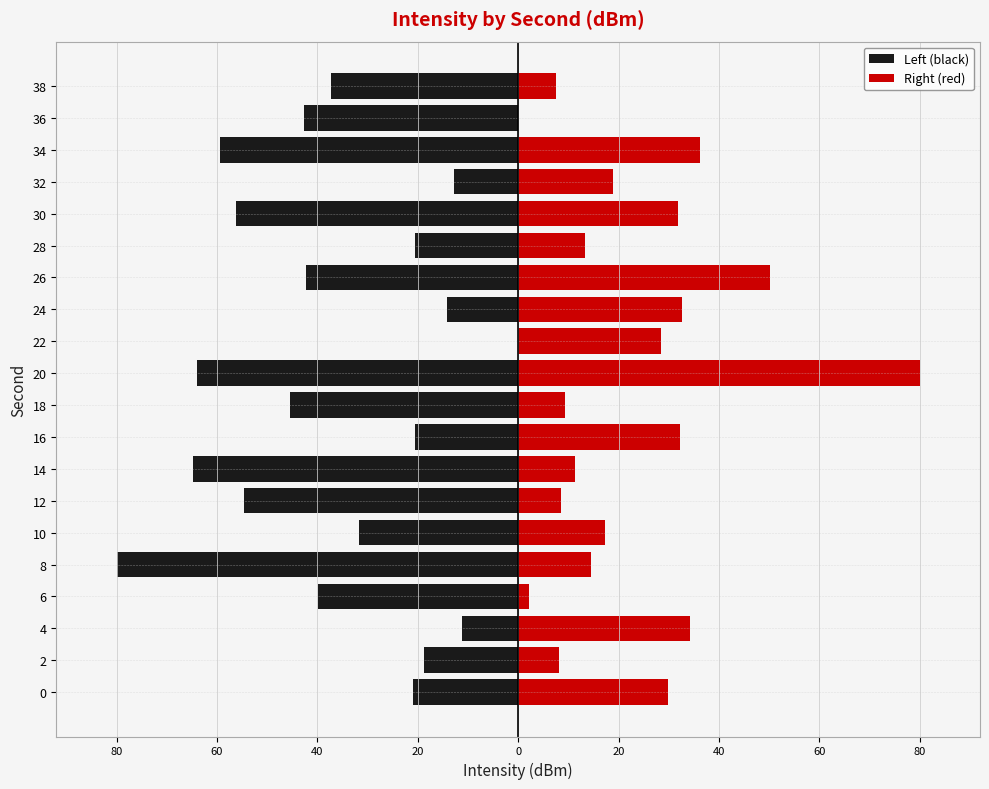

What is the total value across all series at 10?

-14.4